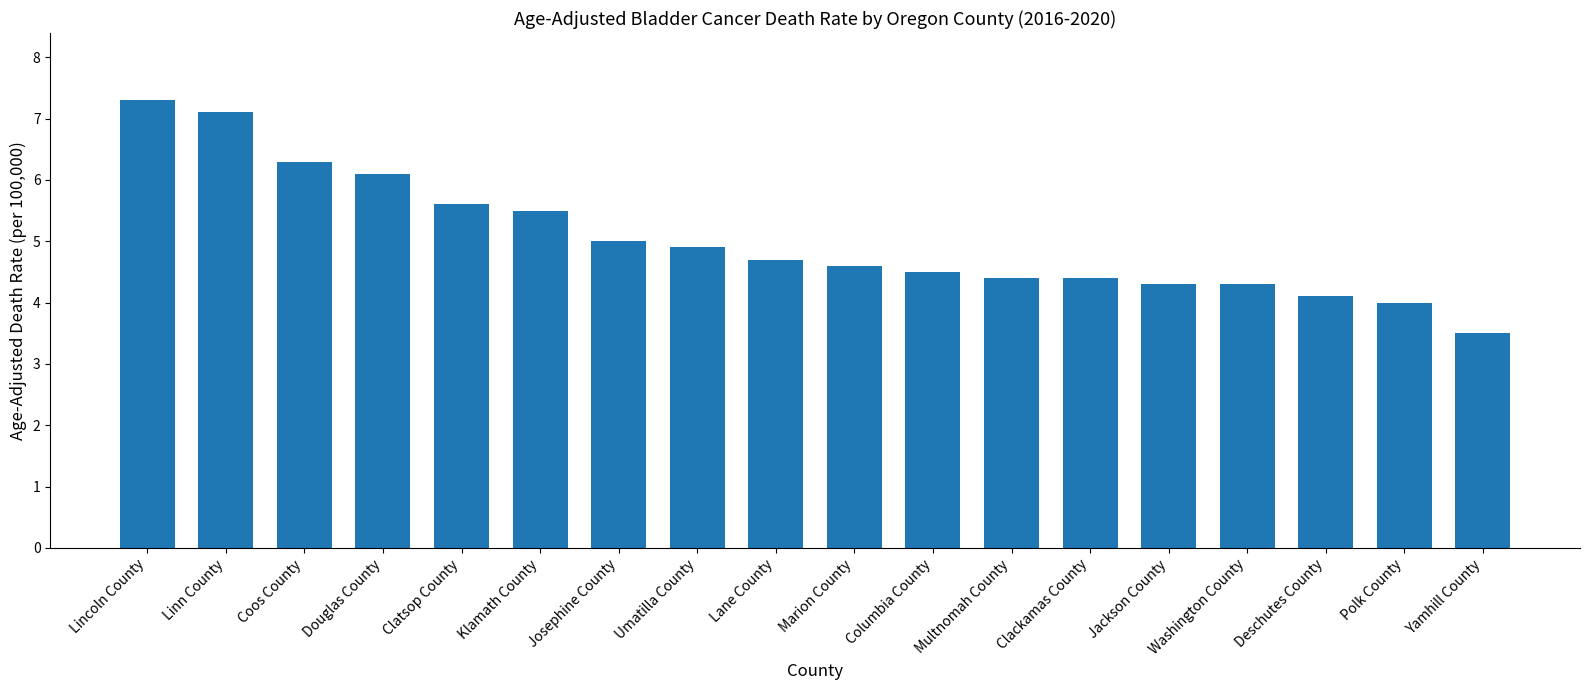

What is the label of the 2nd bar from the right?

Polk County